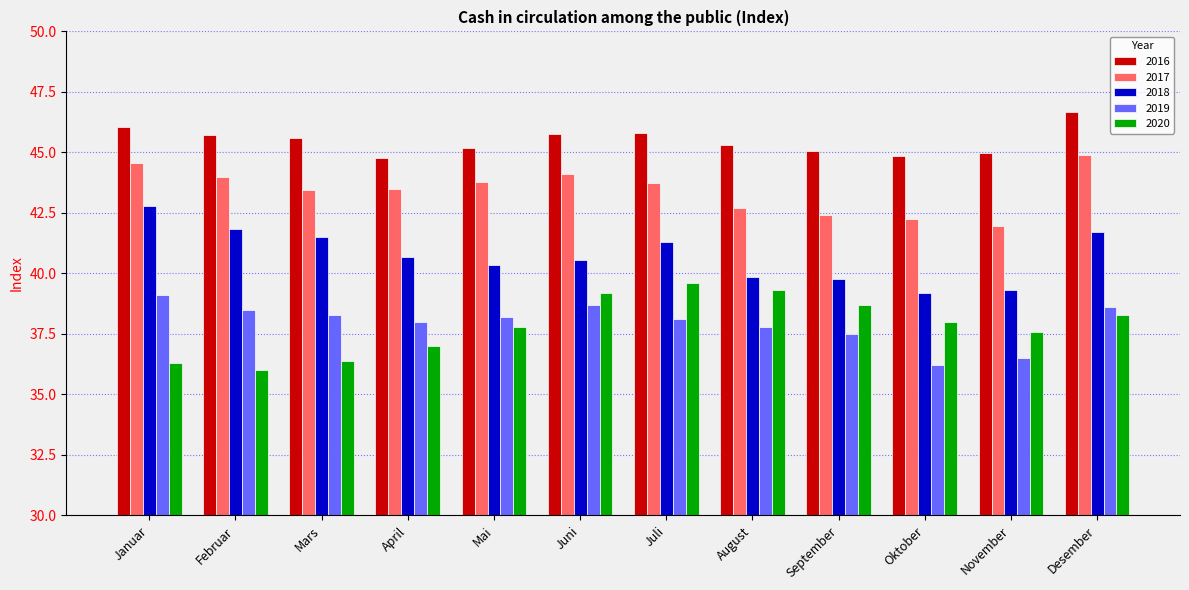

At which category does the chart reach its peak across all series?

Desember